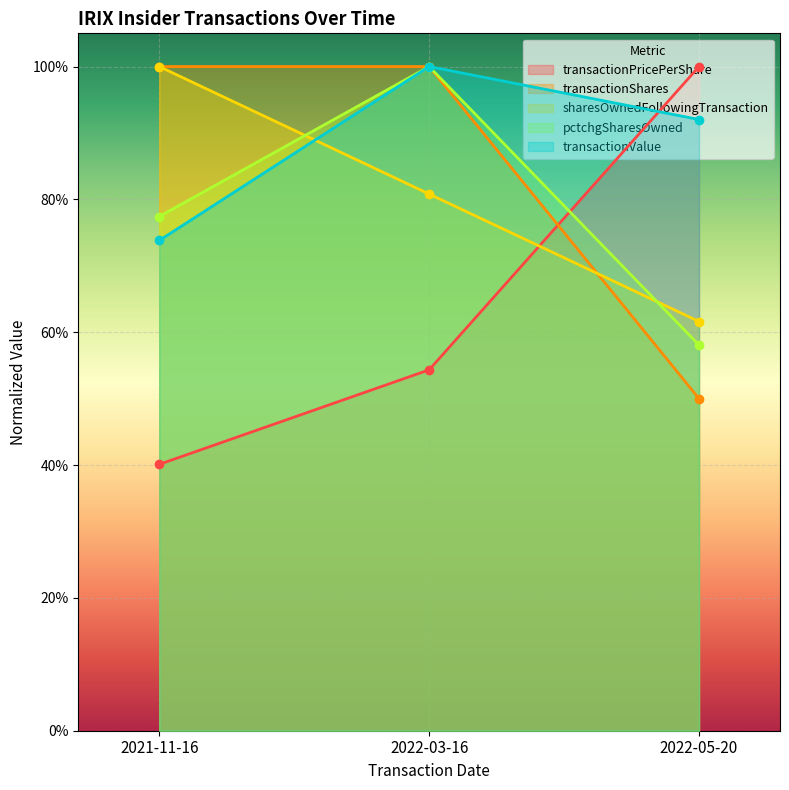

What is the minimum value shown in the chart?

0.4